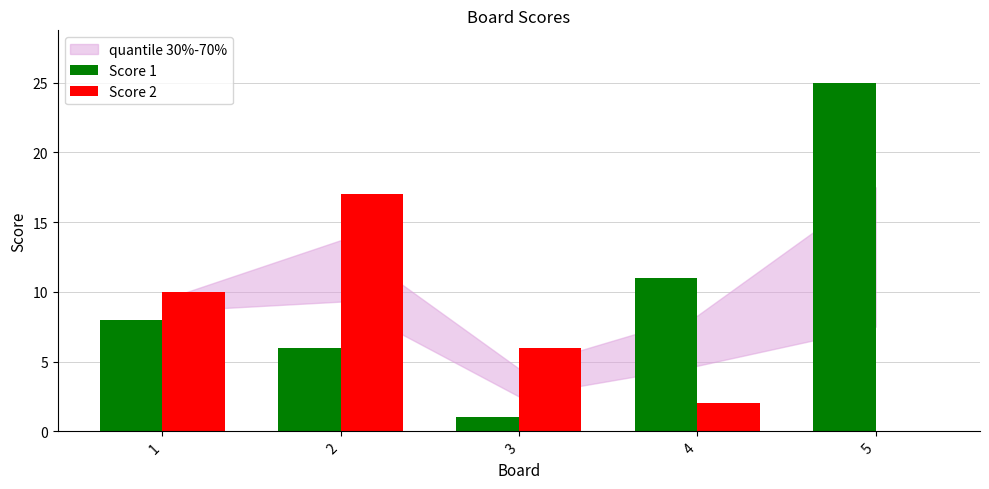

Is it true that Score 1 equals 8 at 1?

True